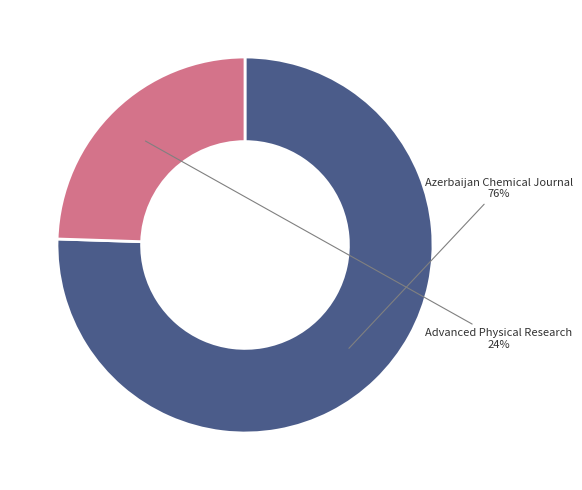

Do Azerbaijan Chemical Journal and Advanced Physical Research together represent more than half of the pie?

Yes